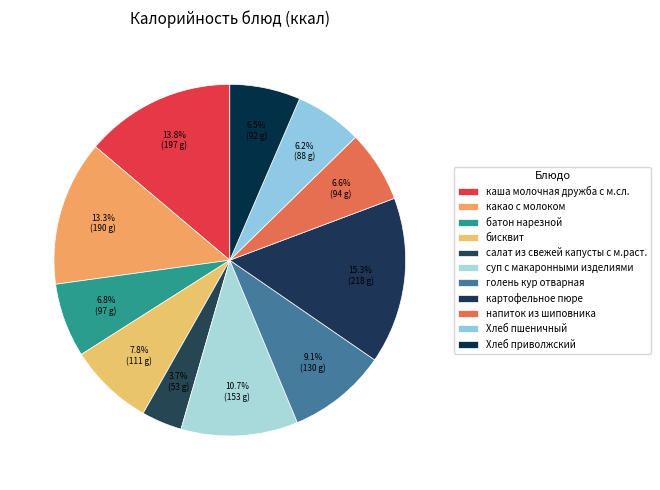

The Хлеб приволжский slice represents 6% of the pie. True or false?

True